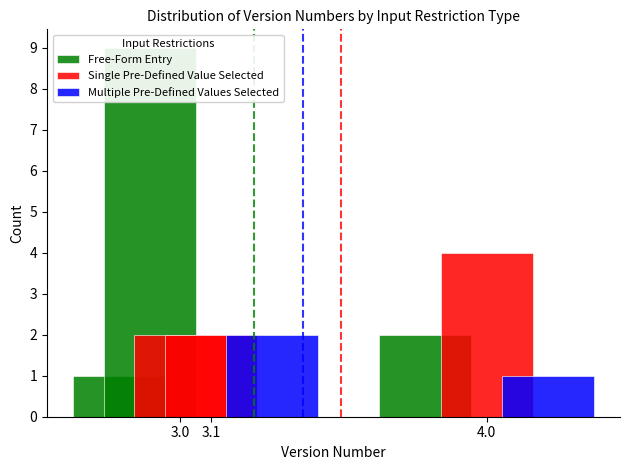

What position from the left is 4.0?

3